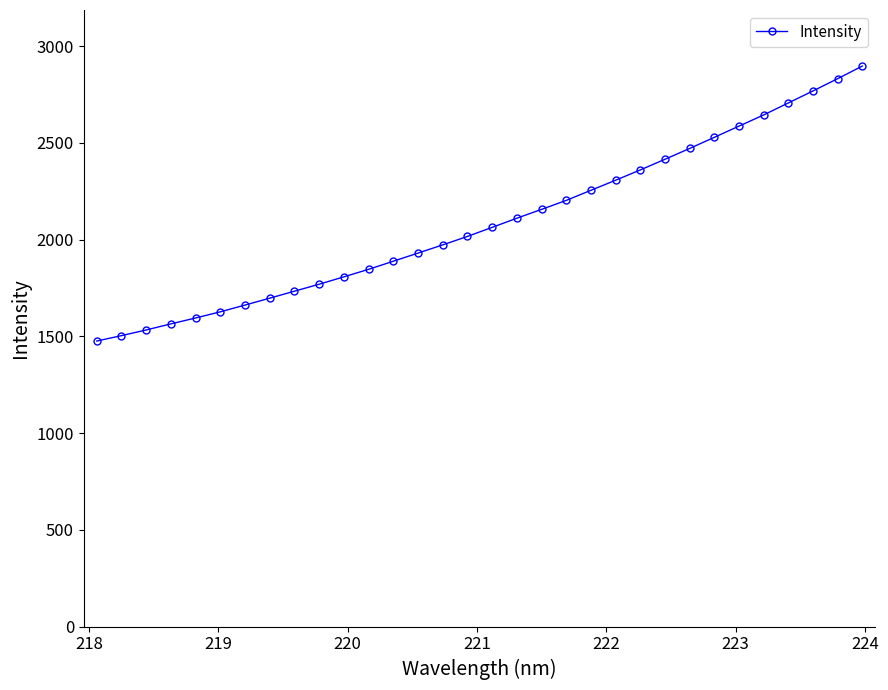

What is the value of the 9th point from the left?

1733.3